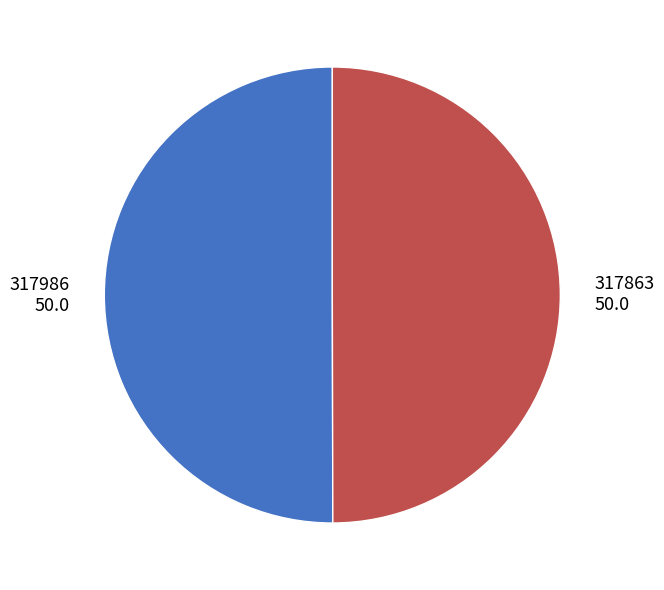

Approximately how many times larger is the value at 317863 50.0 compared to 317986 50.0?

1.0